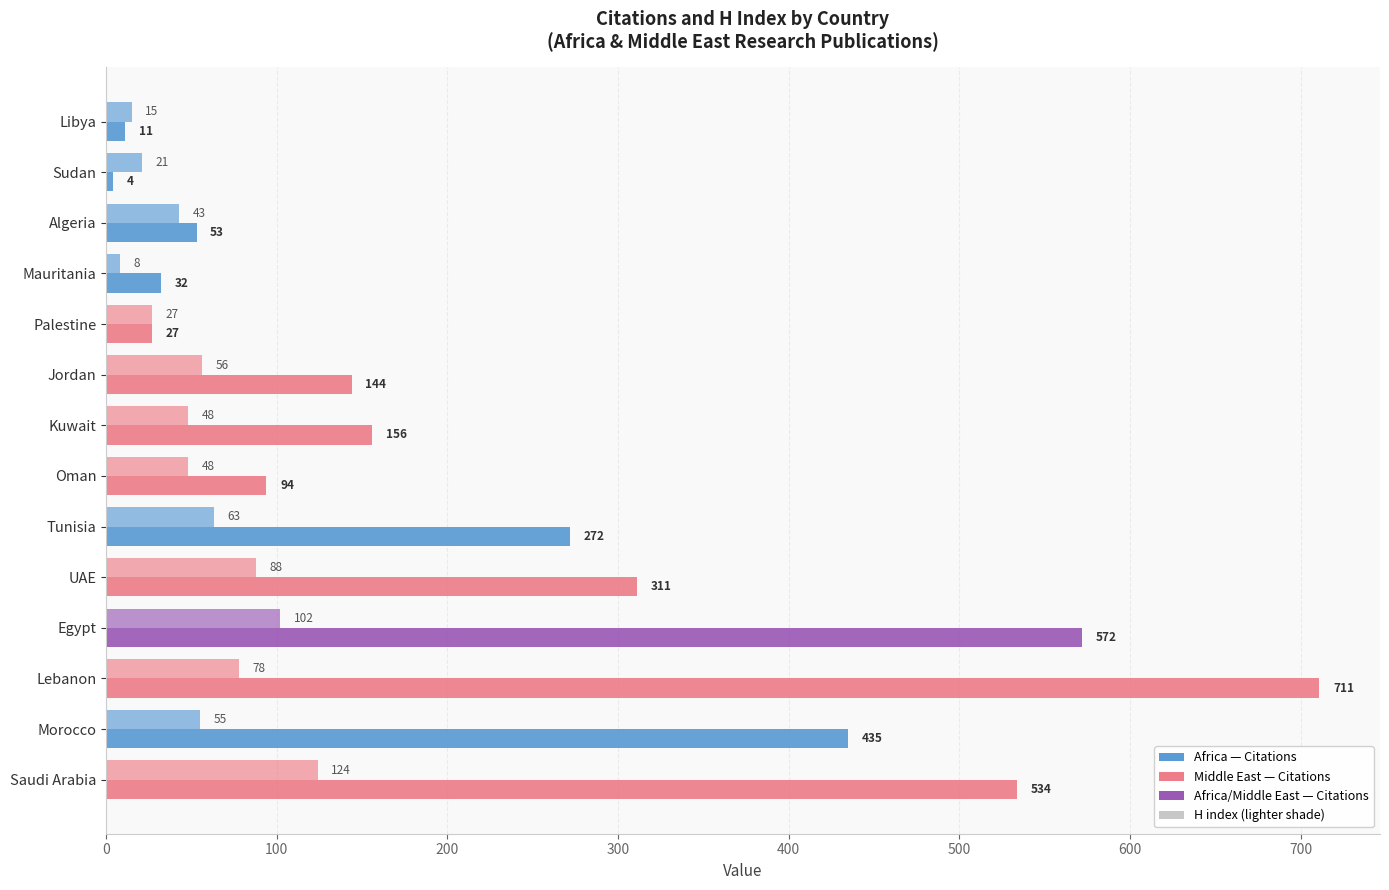

How many categories are shown in the chart?

14